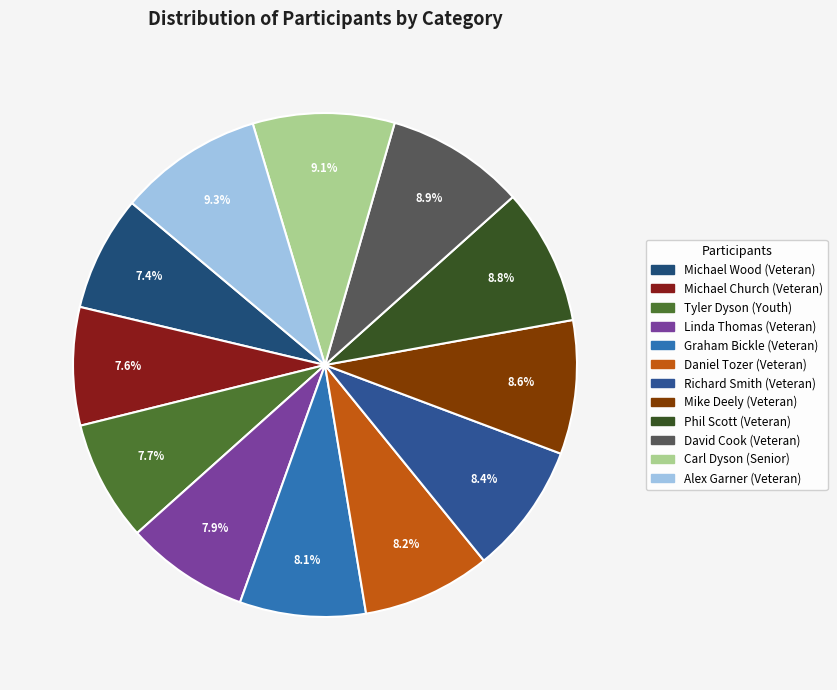

Is it true that Graham Bickle (Veteran) is 14% of the pie?

False